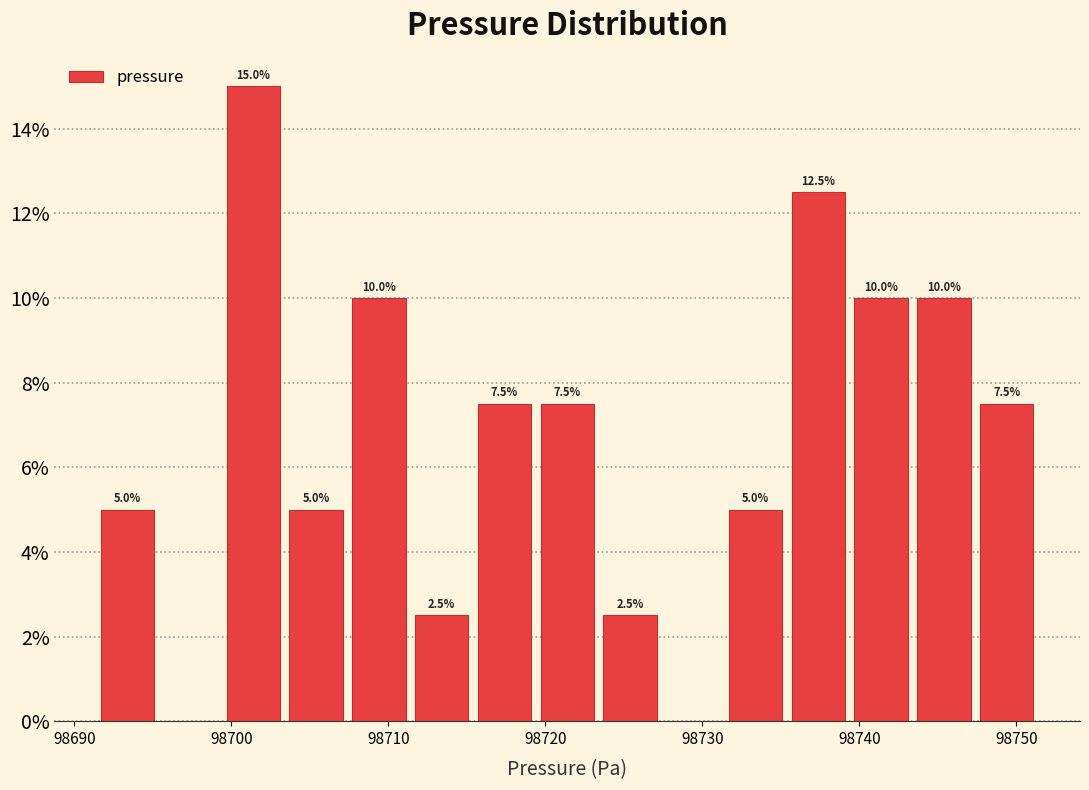

Read against the x-axis, roughly where is the centre of the tallest bar?

98701